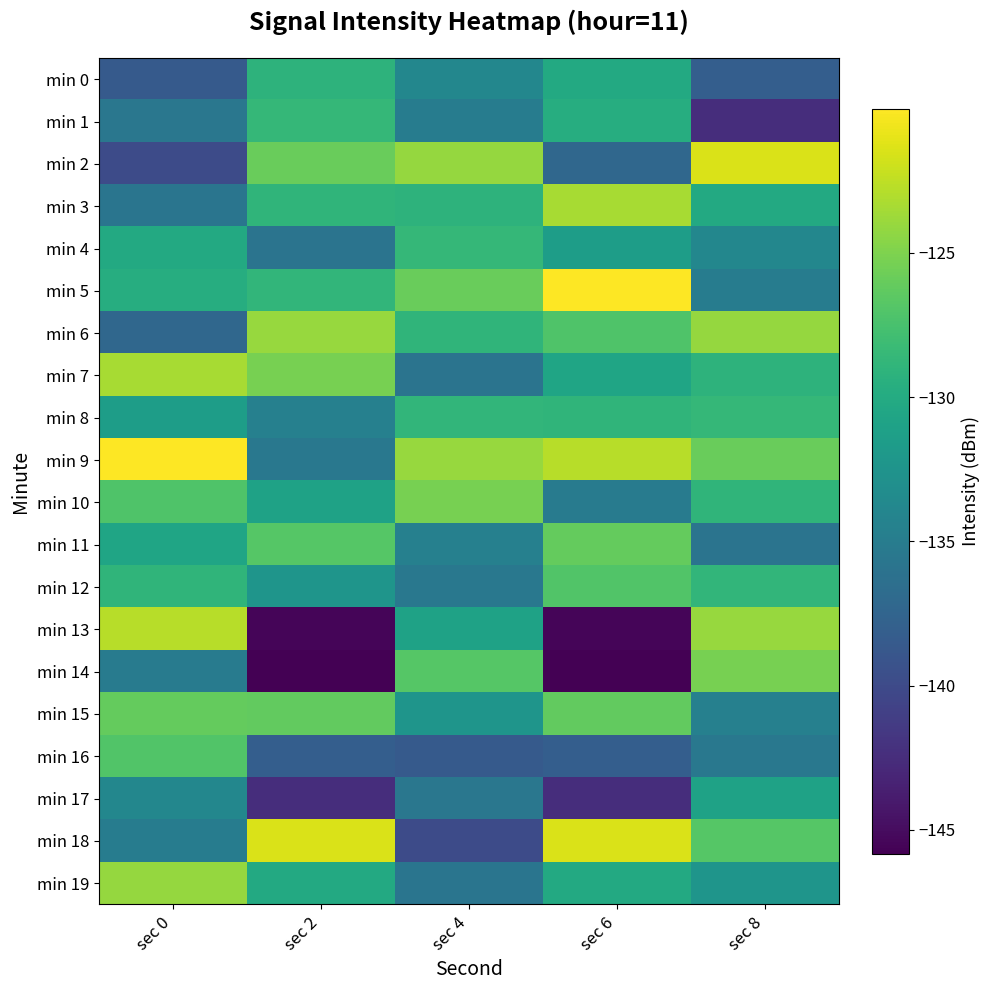

At which category is the sum across all series the highest?

sec 8